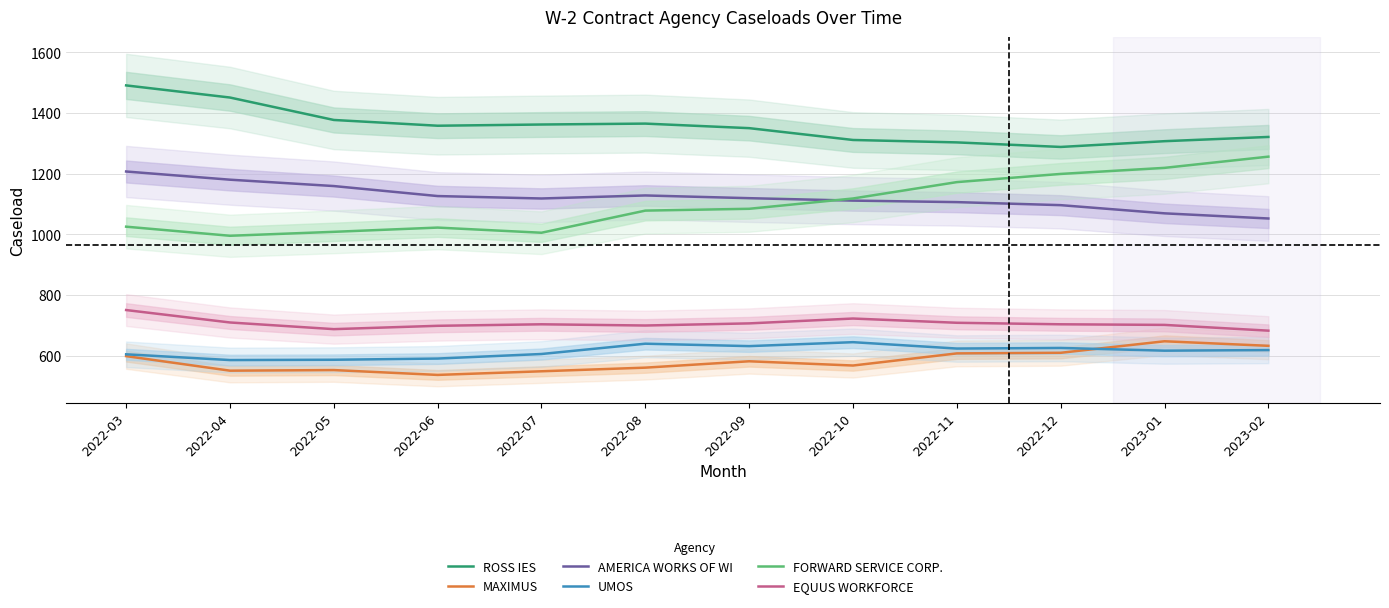

Is the value of EQUUS WORKFORCE at 2022-09 greater than the value of AMERICA WORKS OF WI at 2022-09?

No